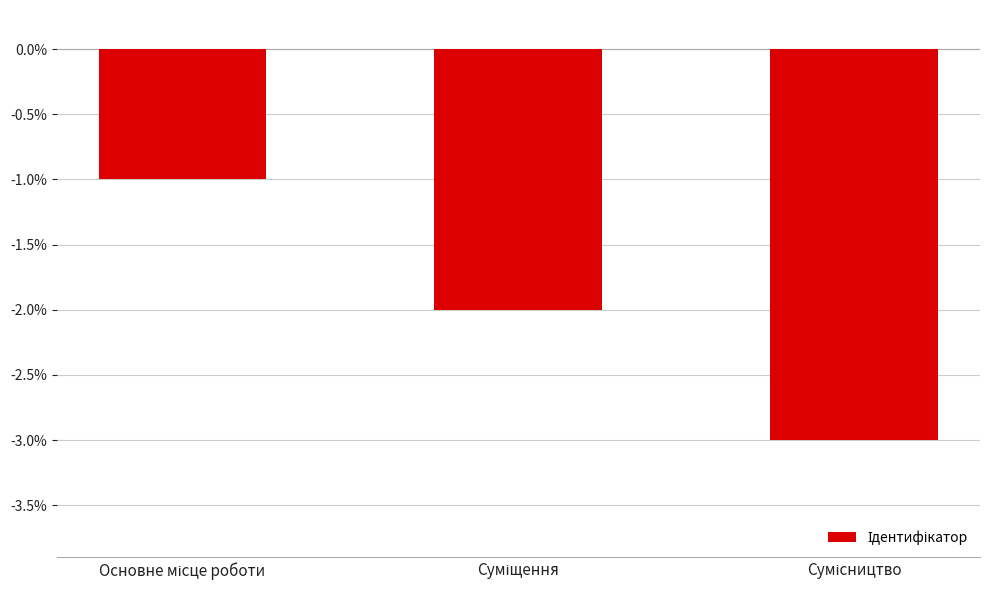

What is the smallest value displayed?

-3